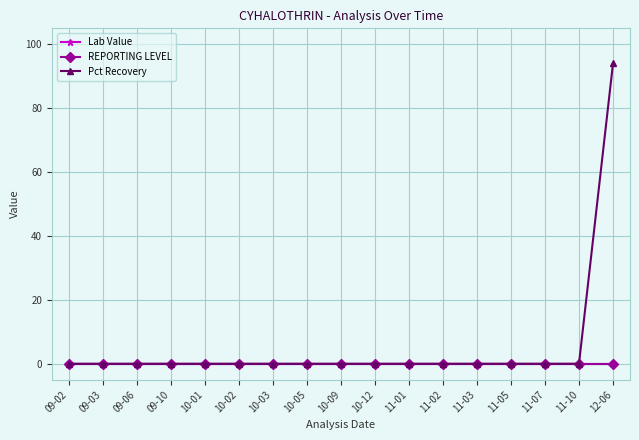

True or false: Lab Value has more than 2 interior local peaks.

False